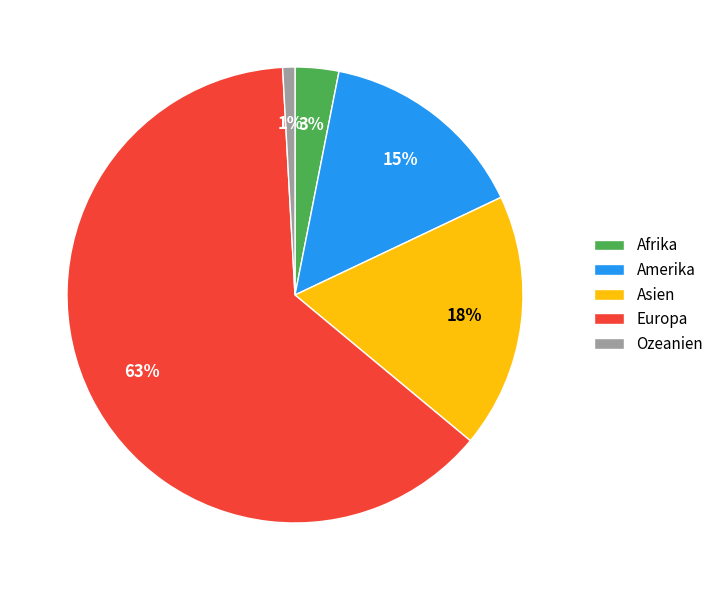

Rank the categories by value from lowest to highest.

Ozeanien, Afrika, Amerika, Asien, Europa